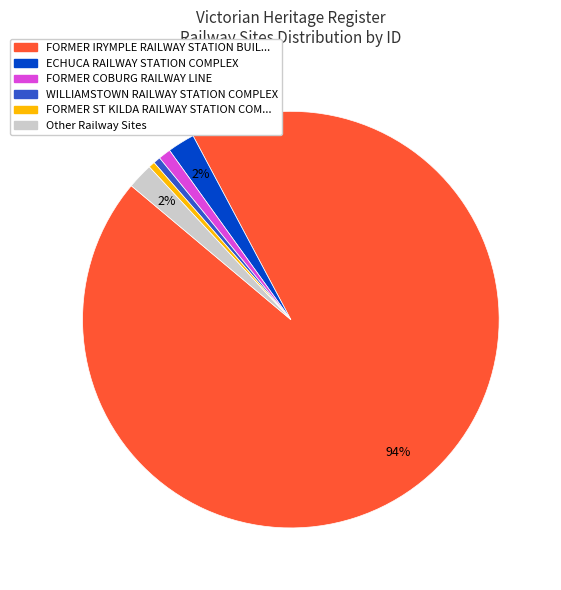

Is there a majority slice in this chart?

Yes